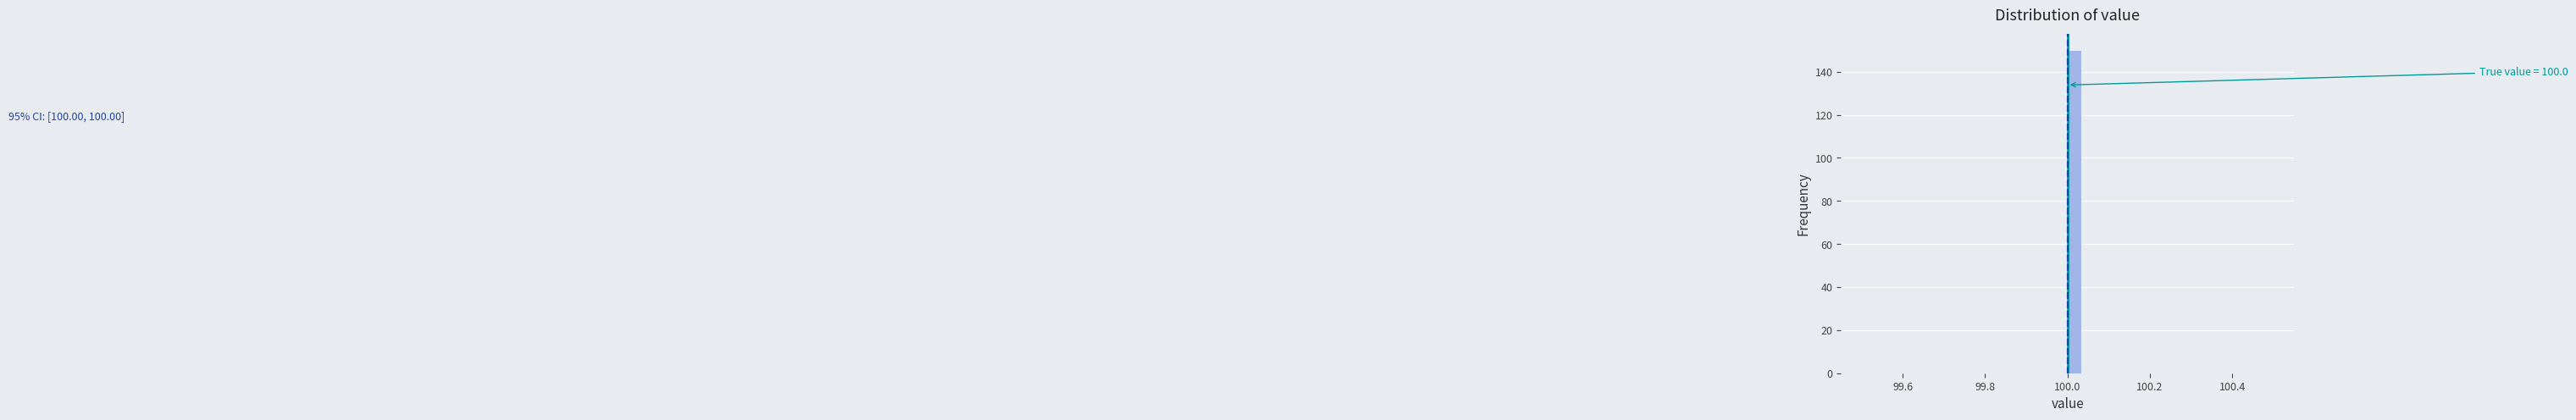

Read against the x-axis, roughly where is the centre of the tallest bar?

100.02